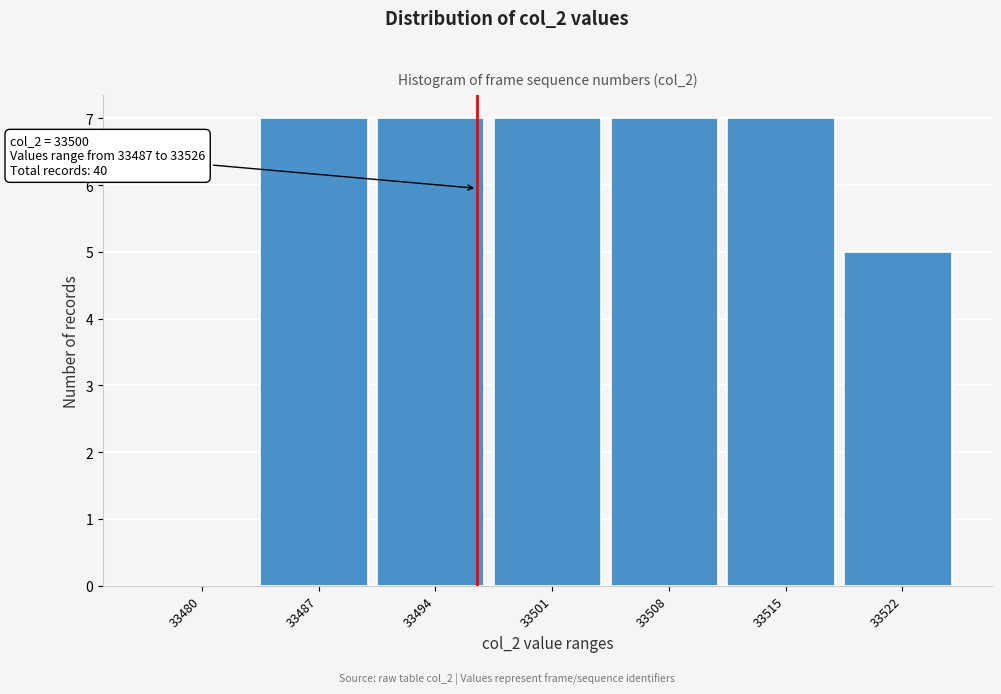

Reading left to right, list all the values displayed in this chart.

33480=0	33487=7	33494=7	33501=7	33508=7	33515=7	33522=5